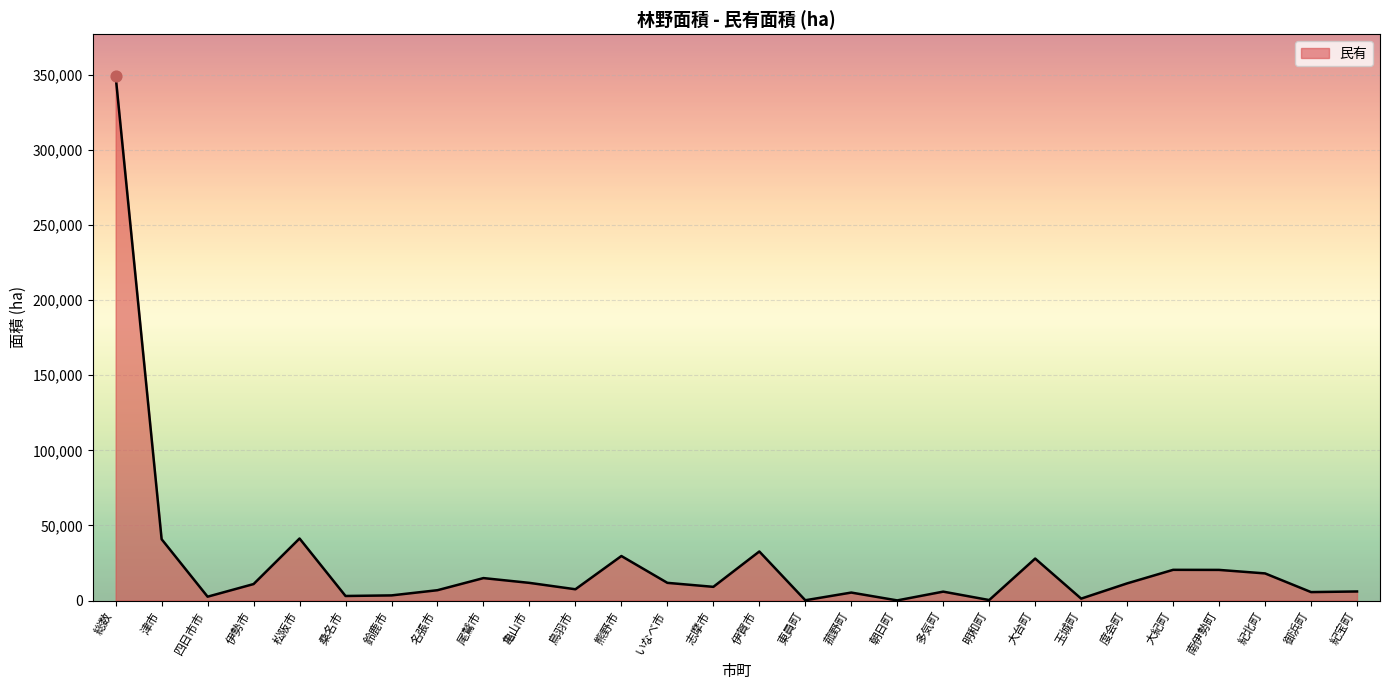

Which has a higher value, いなべ市 or 朝日町?

いなべ市